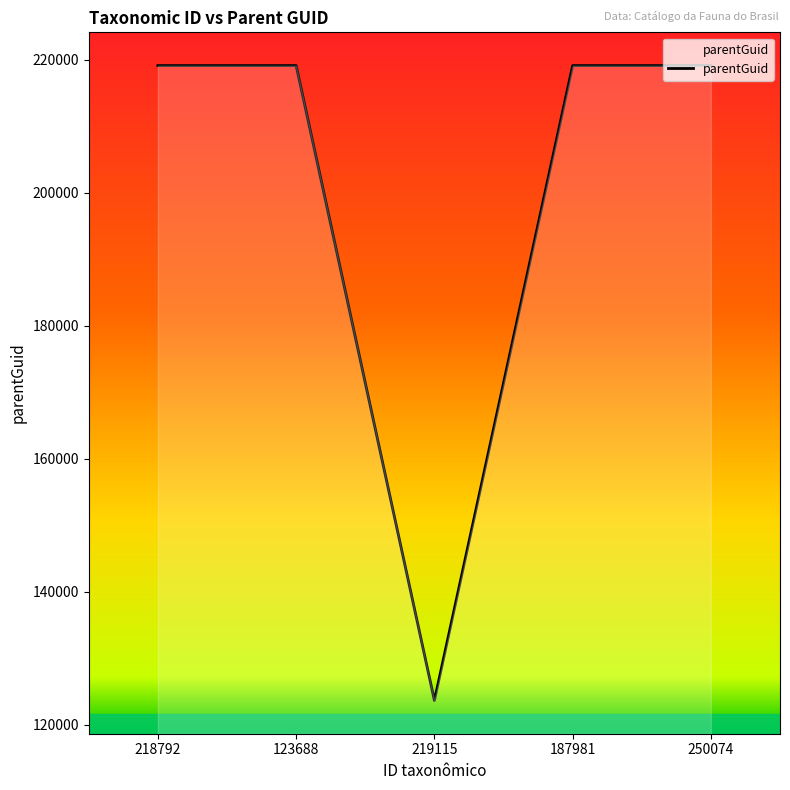

Which category has the lowest value across all series?

219115